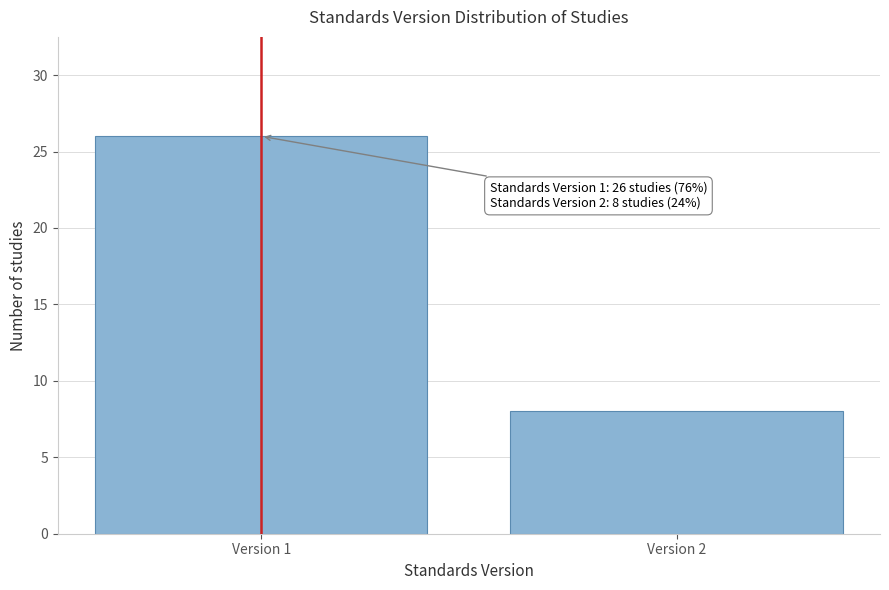

Reading right to left, extract all data points from this chart.

8	26